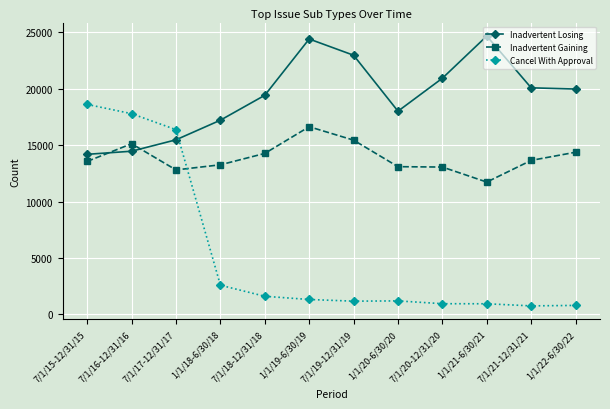

How many times do Inadvertent Losing and Cancel With Approval cross each other?

1